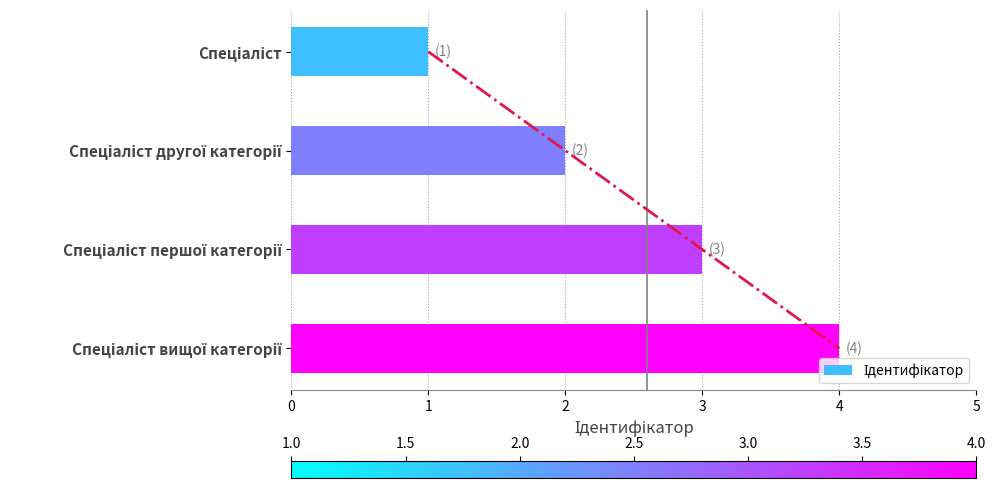

Reading left to right, list all the values displayed in this chart.

1	2	3	4